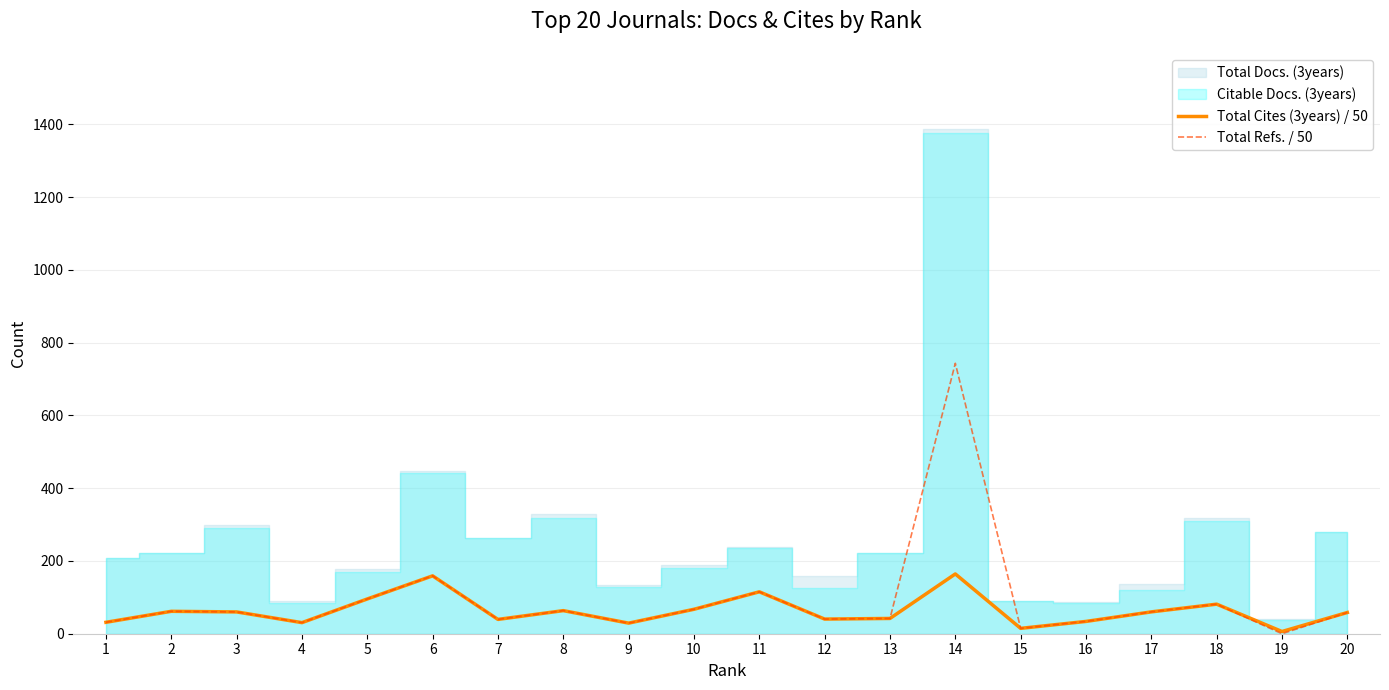

What is the maximum value for Total Refs. / 50?

743.3